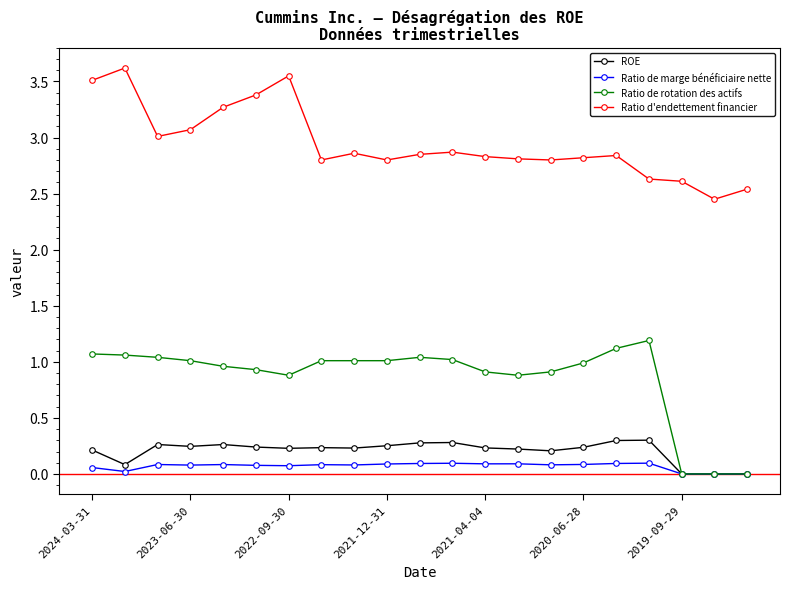

True or false: Ratio d'endettement financier and Ratio de rotation des actifs cross at least once.

False